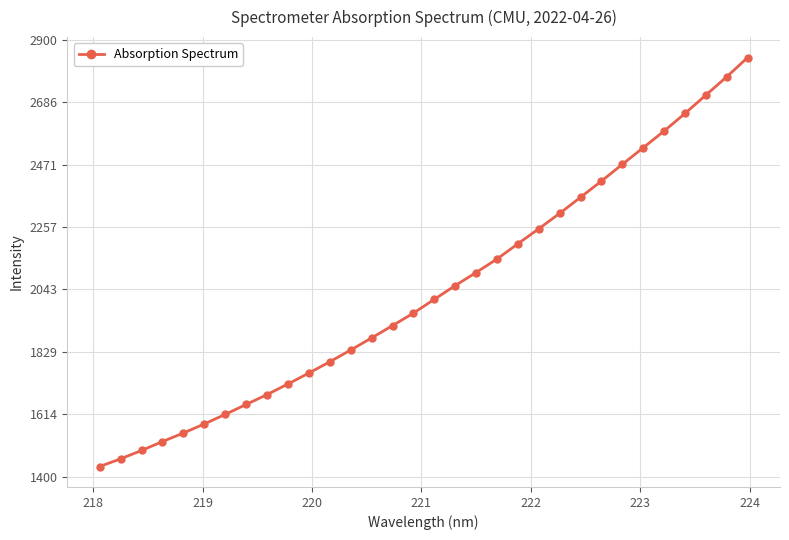

What is the sum of all values?

65246.8